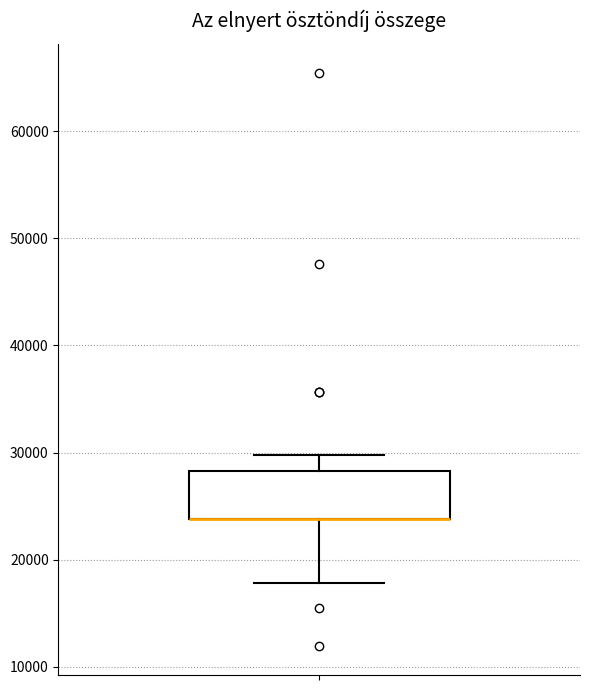

Where does the upper whisker of the box end on the y-axis? The values are not printed on the chart, so give them approximately, as read against the axis.

30000